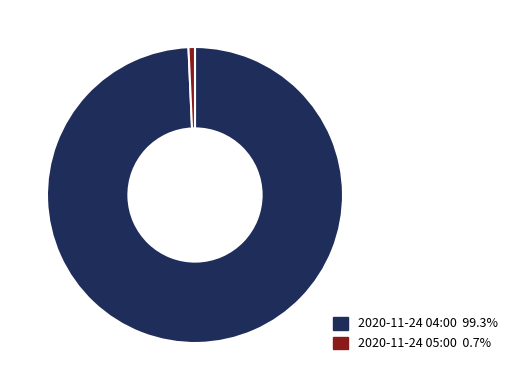

Is 2020-11-24 05:00 the majority of the pie?

No